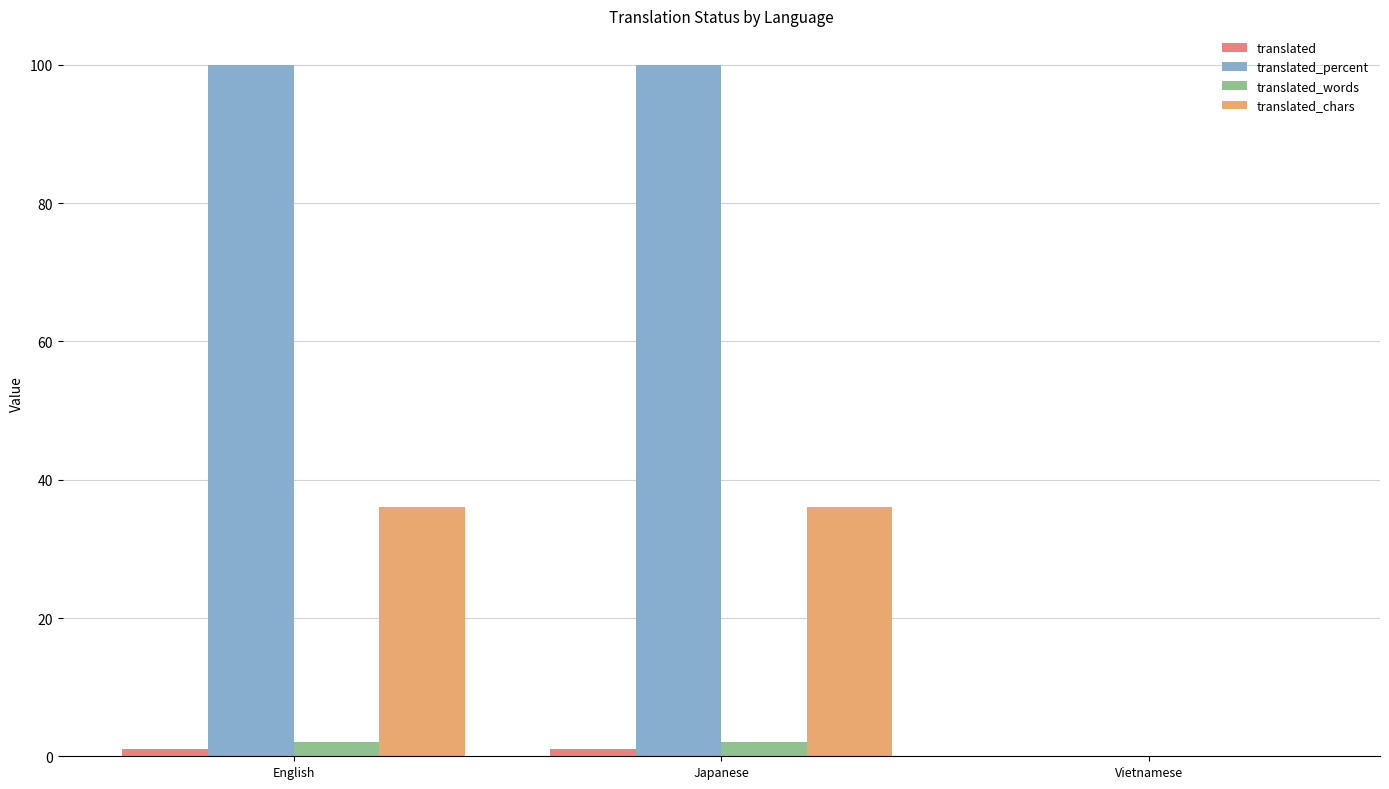

List the labels in order of translated_words value, smallest first.

Vietnamese, English, Japanese